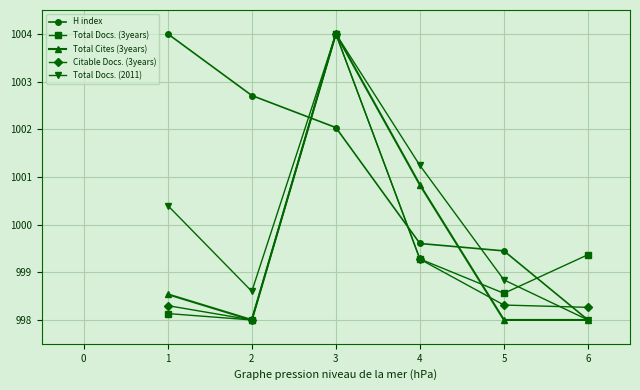

What is the value of the Total Docs. (2011) point at the 4th from the left?

1001.2